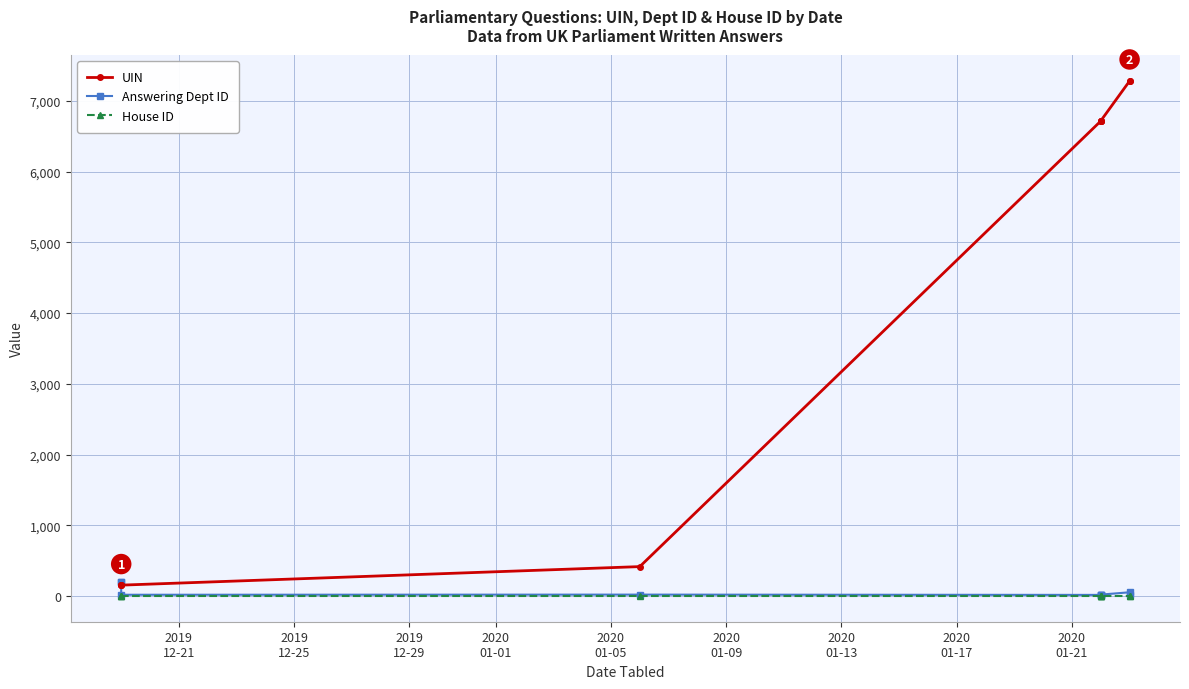

True or false: Answering Dept ID has more than 2 points higher than both neighbors.

False